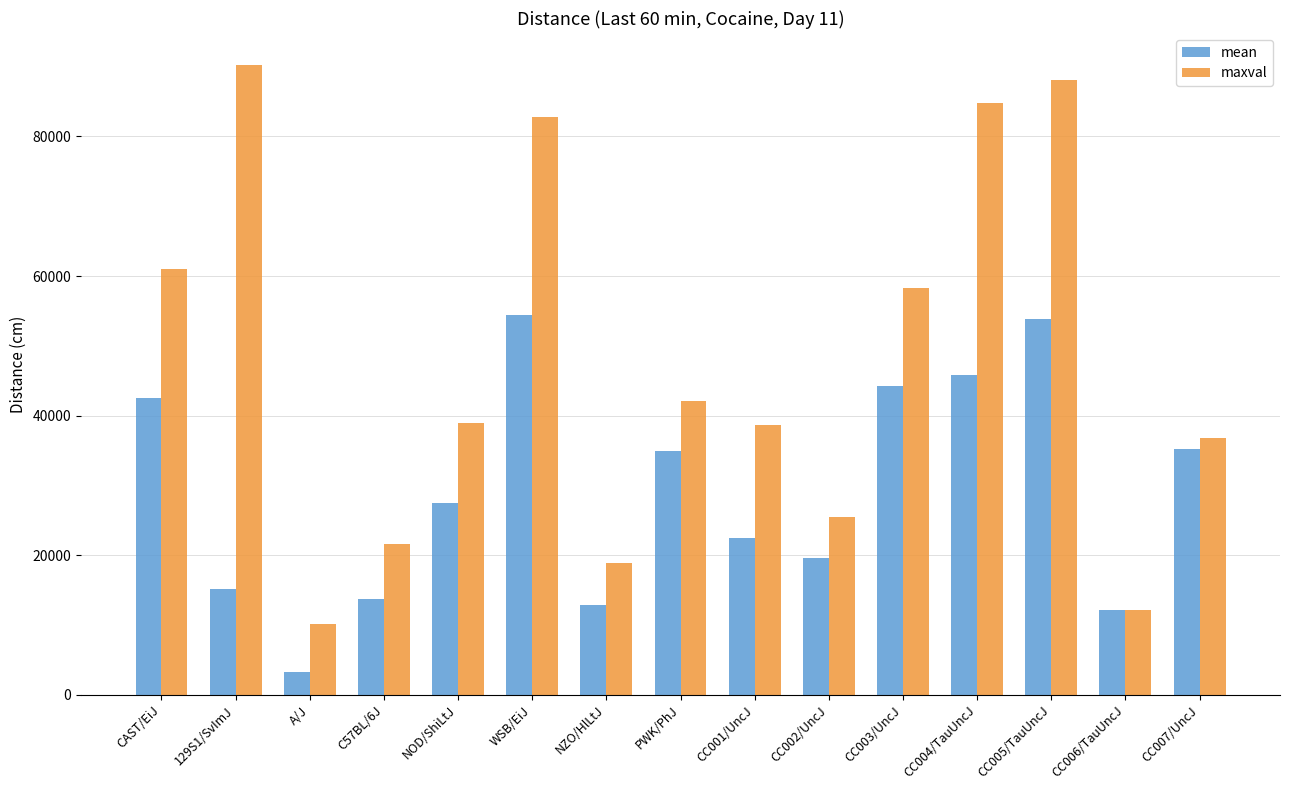

Is the value of mean at CC007/UncJ greater than the value of maxval at NZO/HlLtJ?

Yes